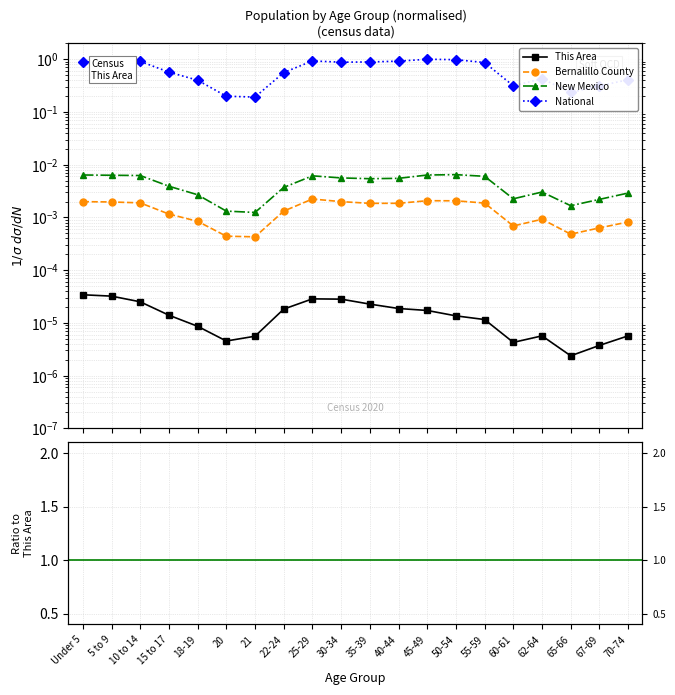

What is the label of the 15th point from the right?

20